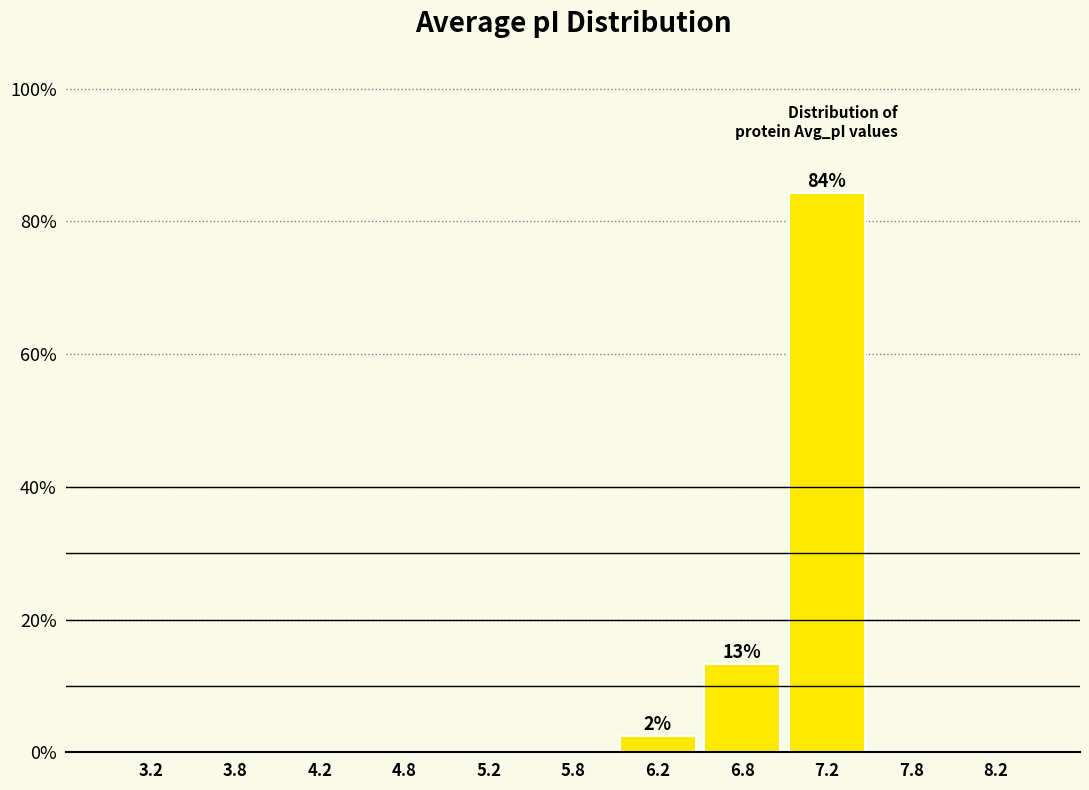

Over which range of the x-axis is the bar tallest?

7.0 to 7.5